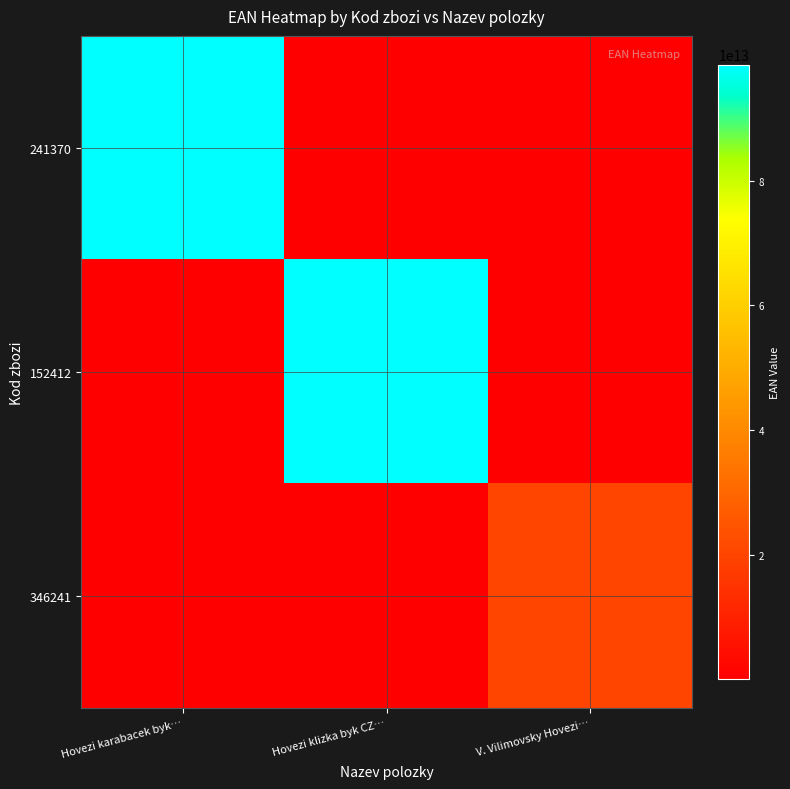

At Hovezi karabacek byk…, list the series in order from smallest to largest.

152412, 346241, 241370